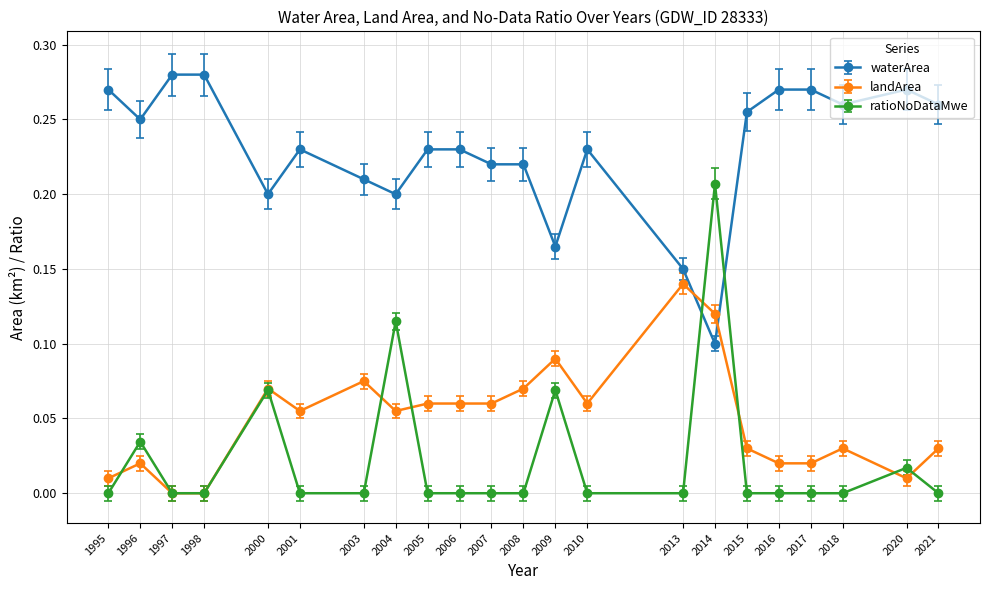

True or false: landArea has more than 0 points higher than both neighbors.

True